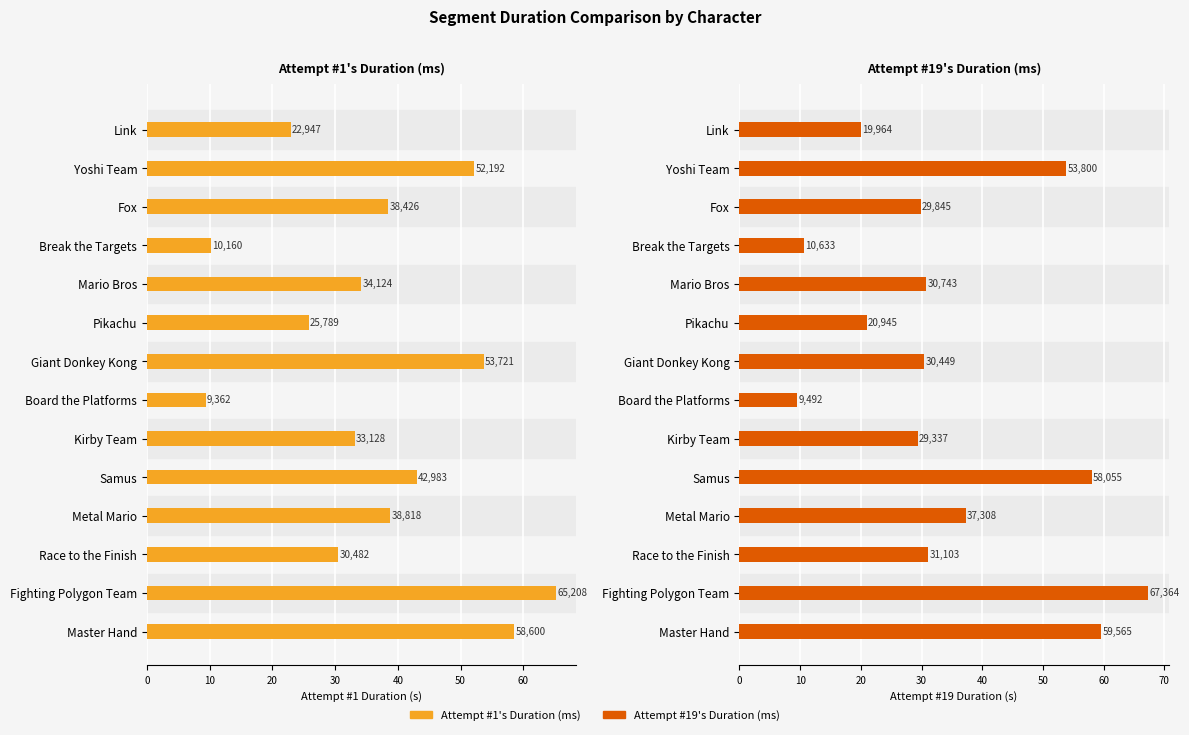

What is the spread (max minus min) of values at Pikachu?

4.8